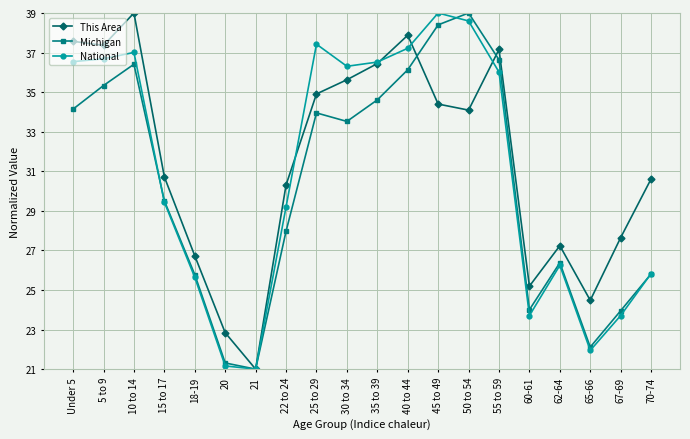

What position from the right is 70-74?

1